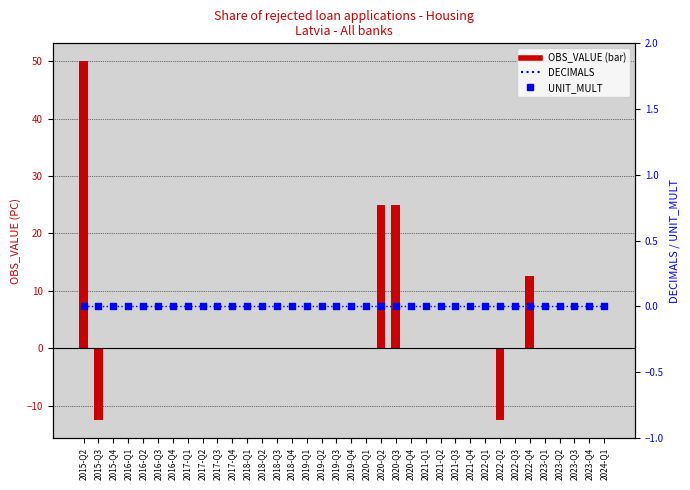

Which series has the largest Y range (max minus min)?

OBS_VALUE